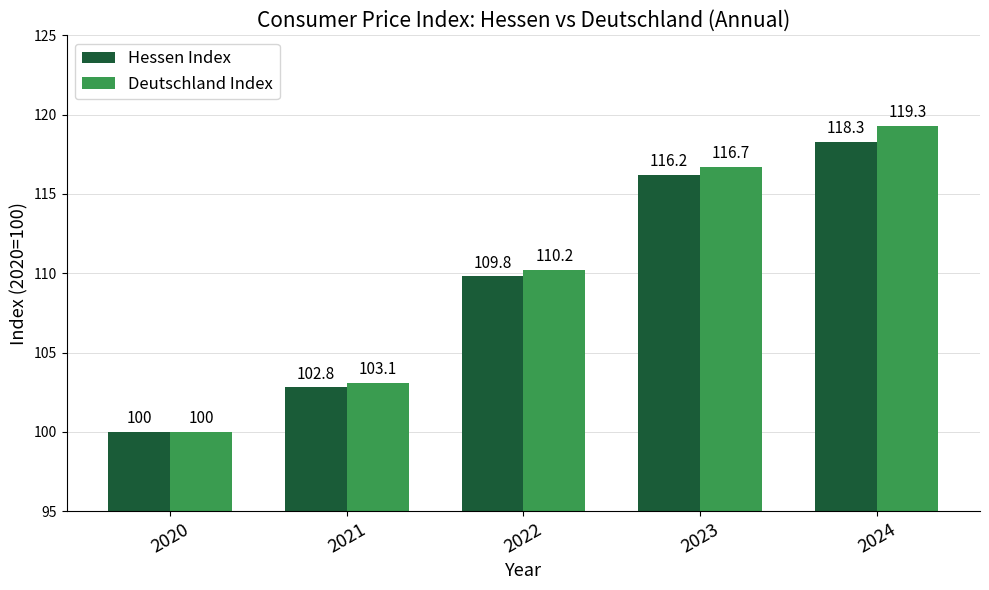

What is the difference between the second highest and minimum values in the Hessen Index series?

16.2